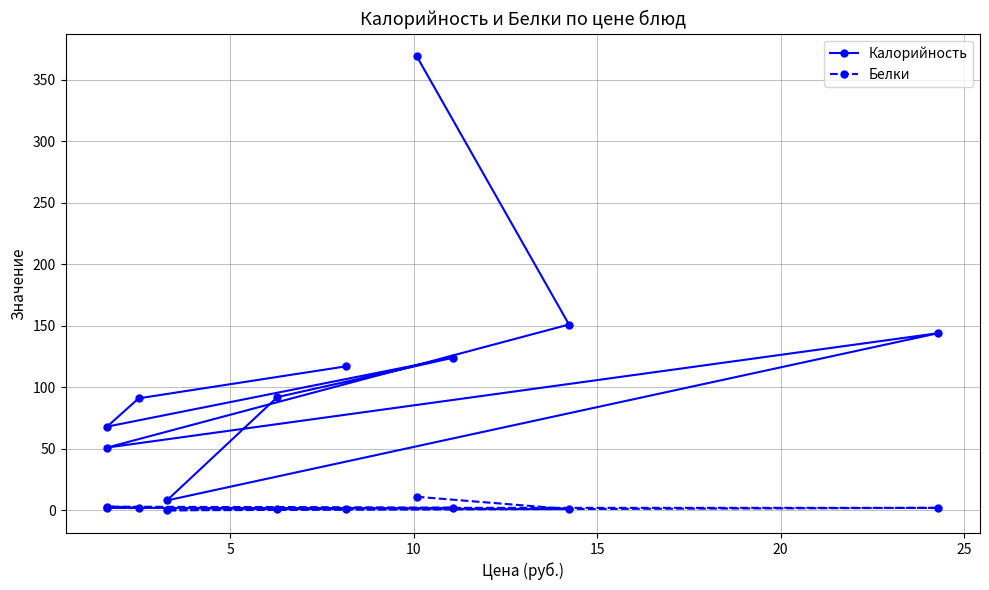

What is the average value of the Белки series?

2